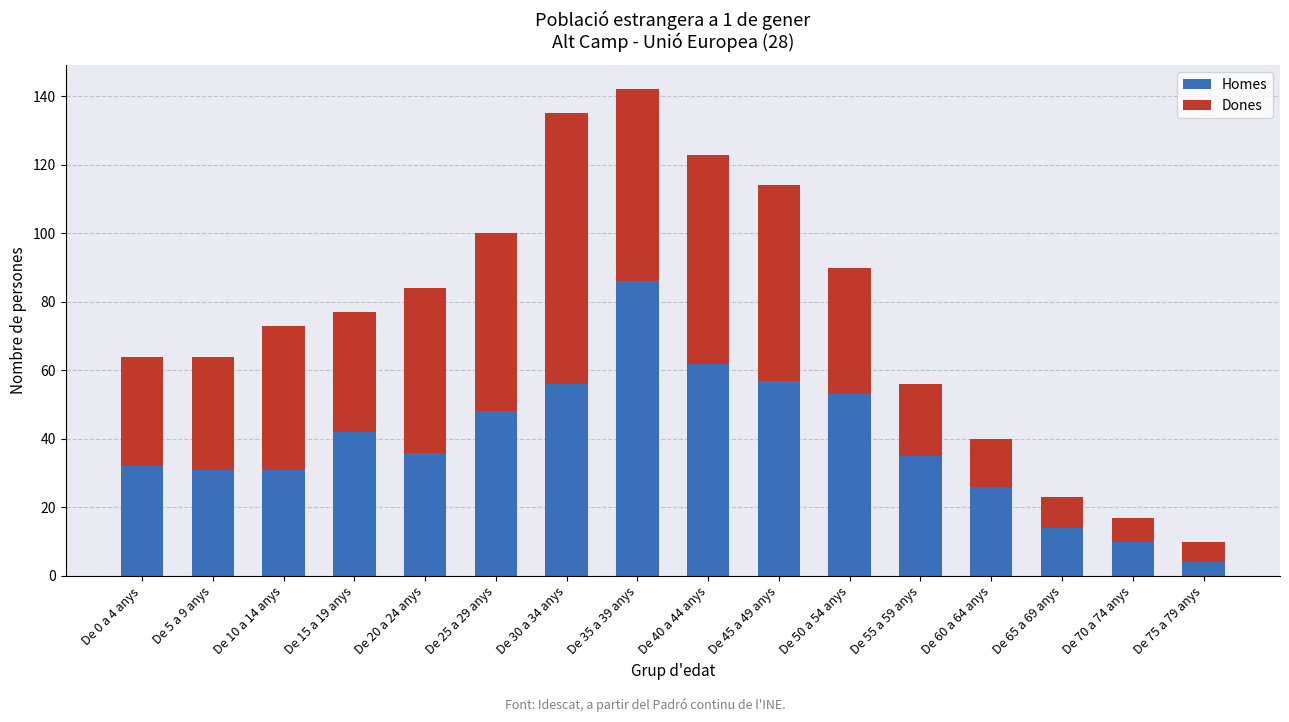

What is the average value of the Homes series?

39